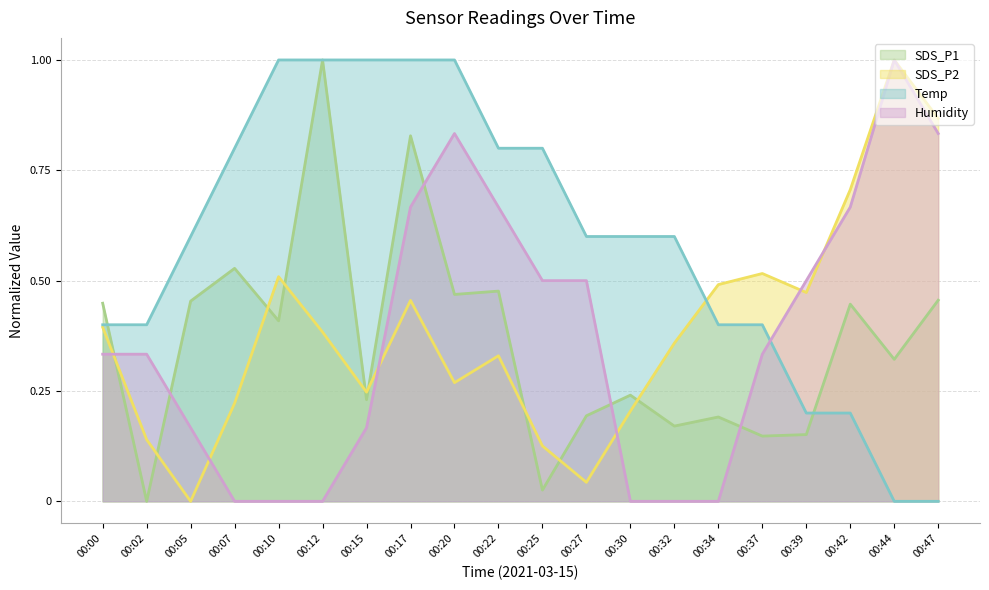

Count the number of categories in the chart.

20